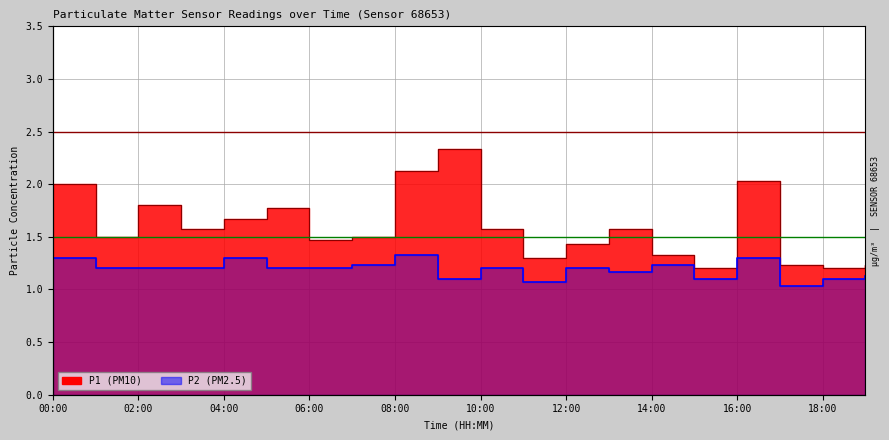

Which series has the largest total across all categories?

P1